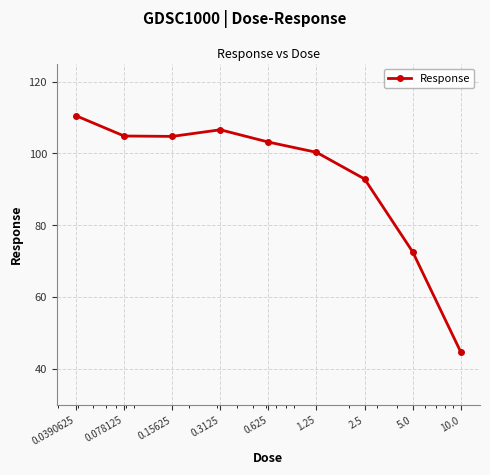

What is the sum of all values?

840.2